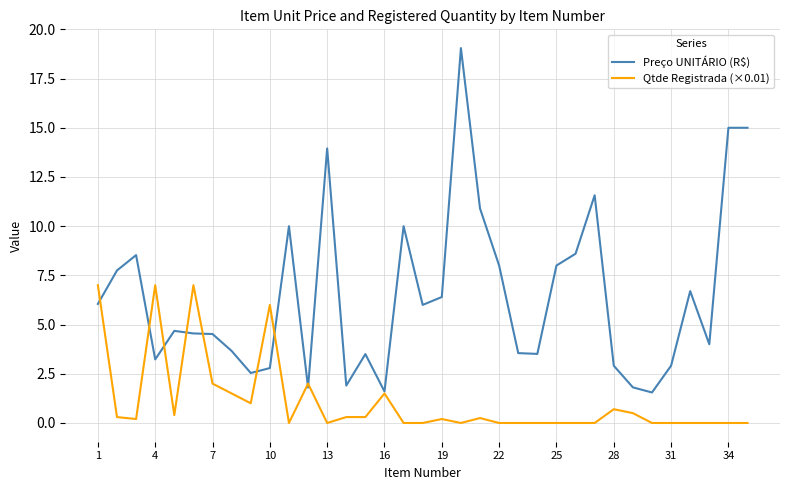

Count the number of data series in this chart.

2